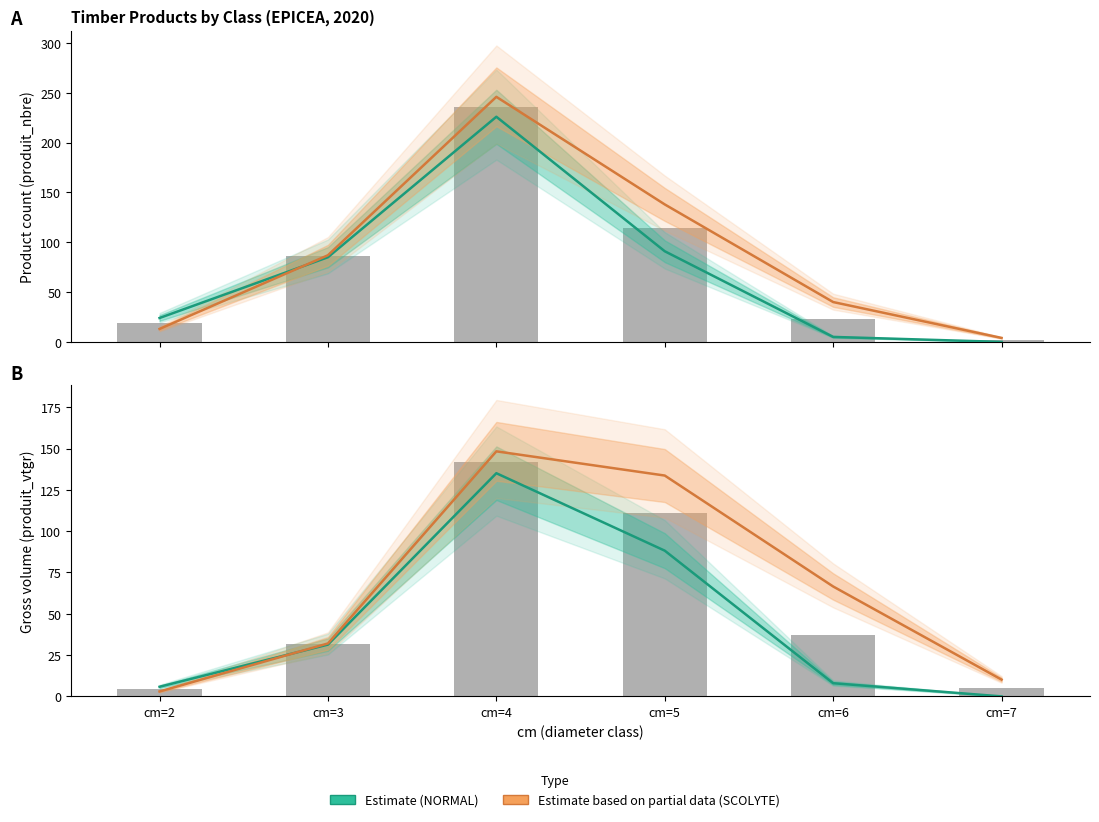

The Estimate (NORMAL) series shows 54.5 at cm=3. True or false?

False